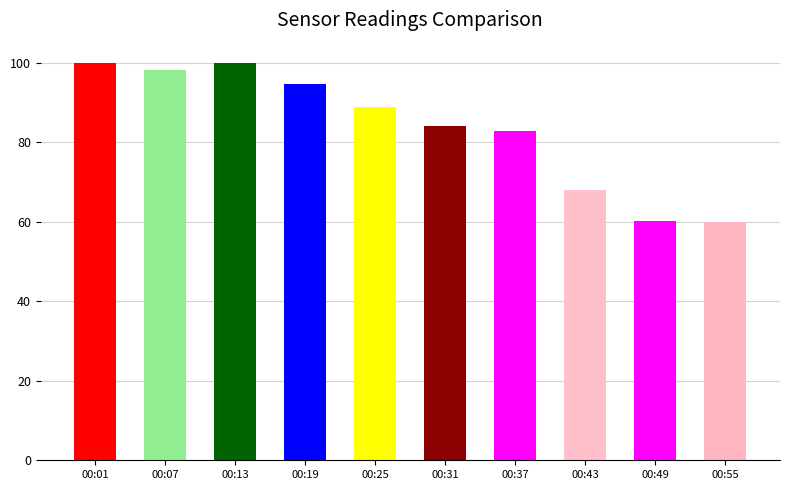

Between 00:55 and 00:19, which is larger?

00:19